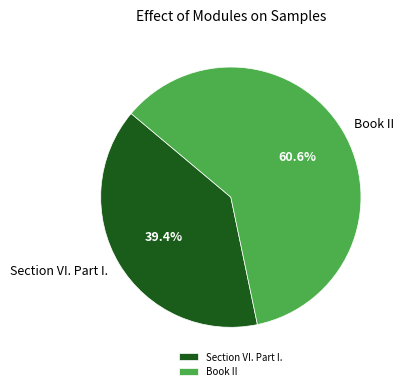

Rank the categories by value from highest to lowest.

Book II, Section VI. Part I.